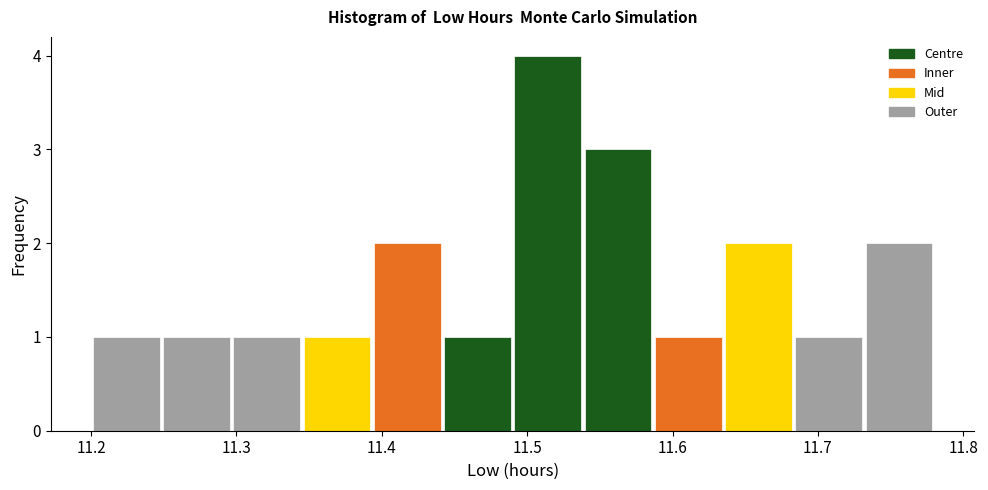

Which range on the x-axis has the tallest bar?

11.49 to 11.54